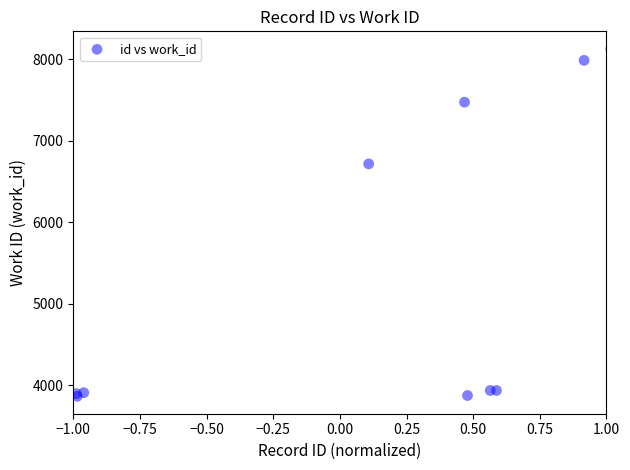

What Y value in the scatter plot is closest to 5998?

6718